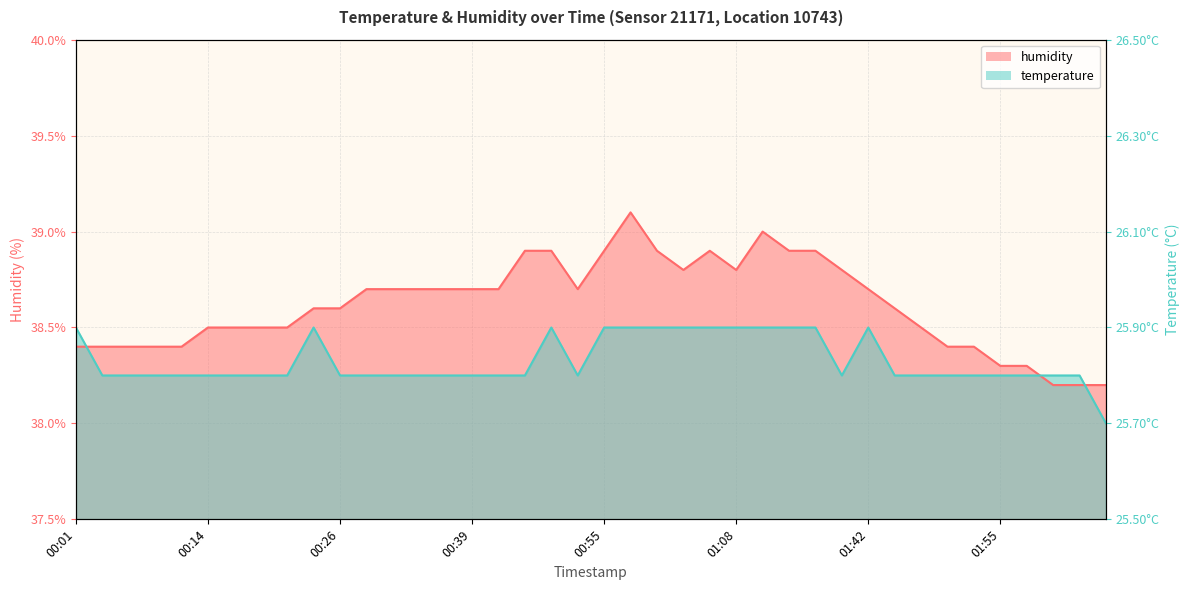

Read the humidity value at 01:08.

38.8